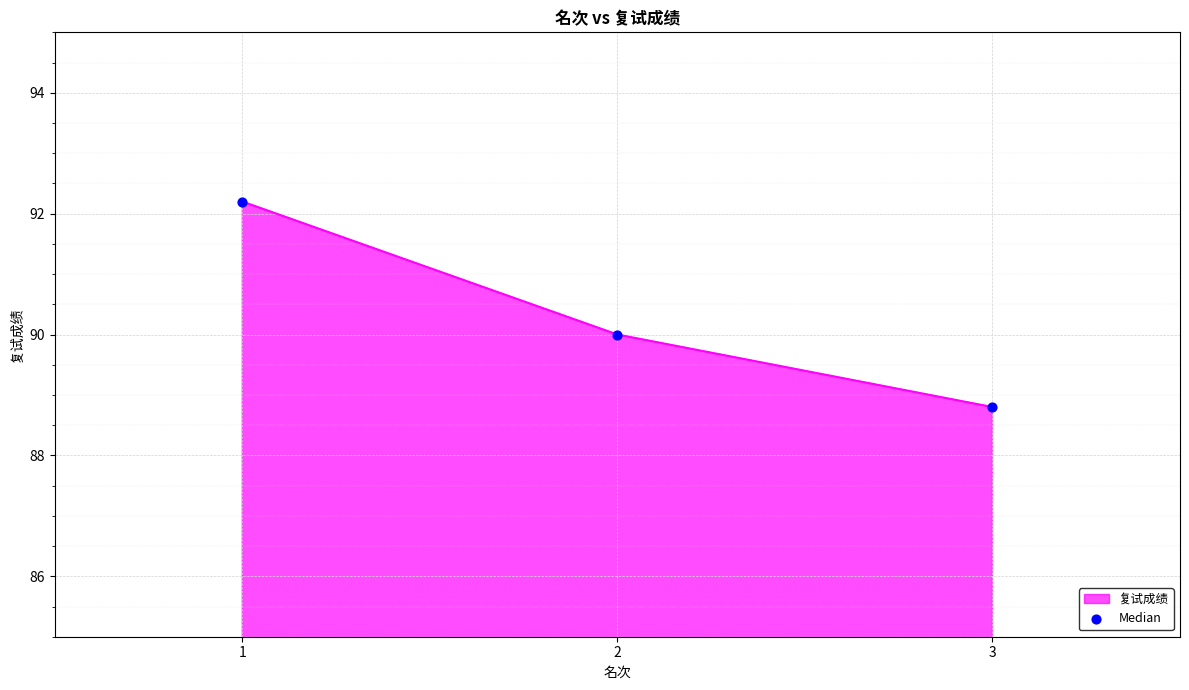

Between 1 and 3, which is larger?

1